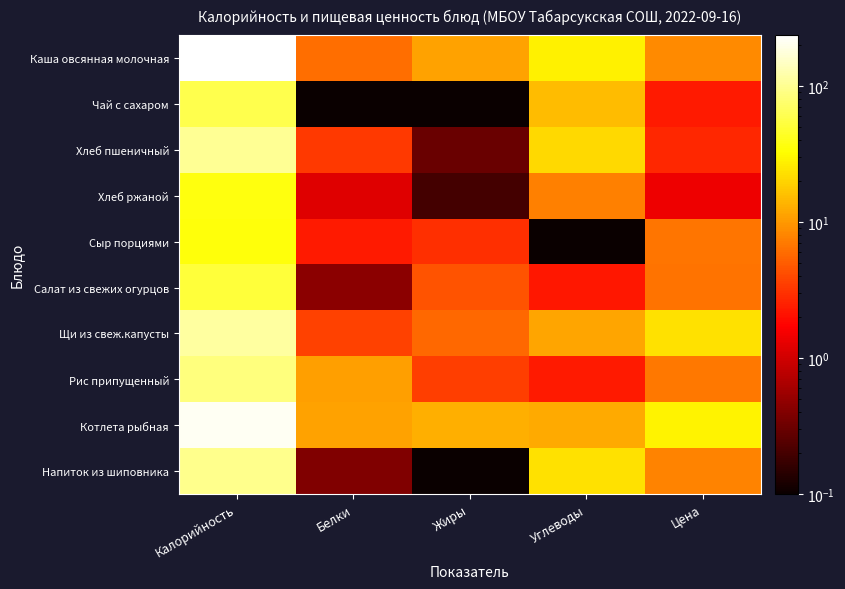

Which series has the largest total across all categories?

Каша овсянная молочная